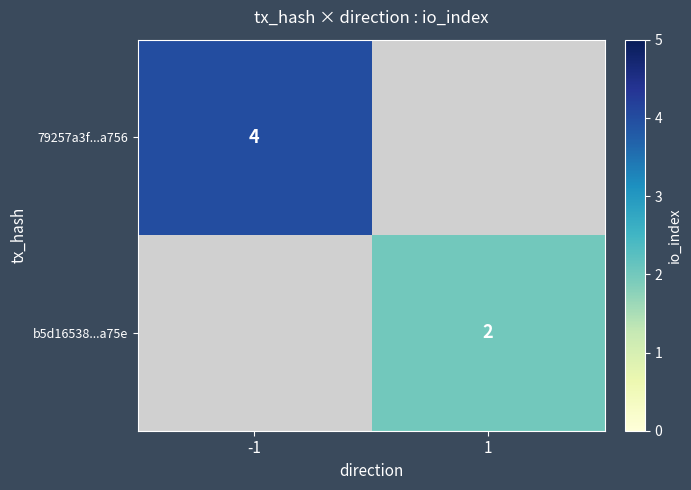

True or false: 79257a3f...a756 has a value of 4 at -1.

True